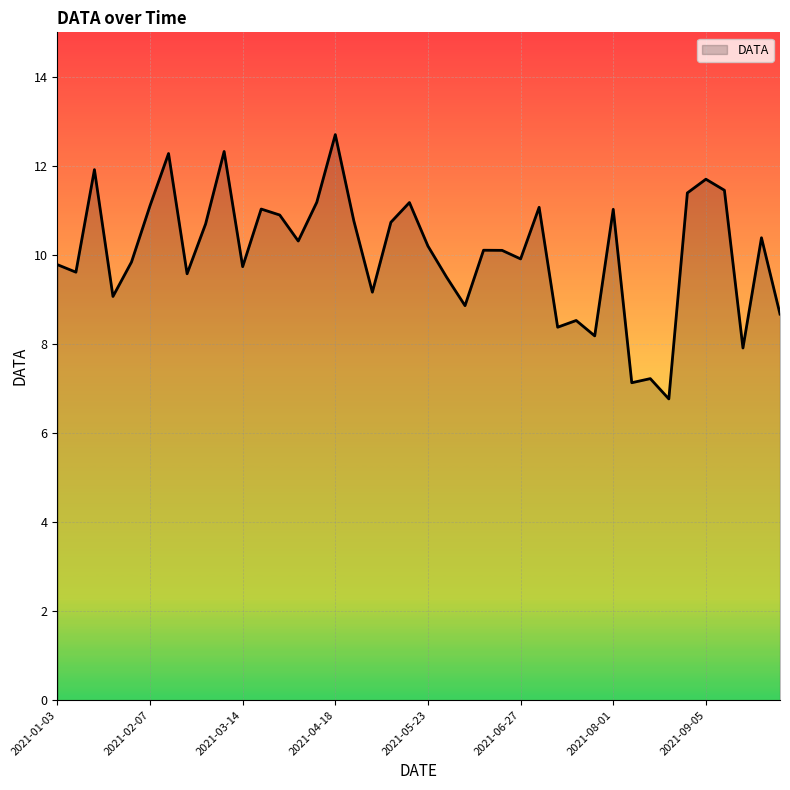

What is the sum of all values?

402.4